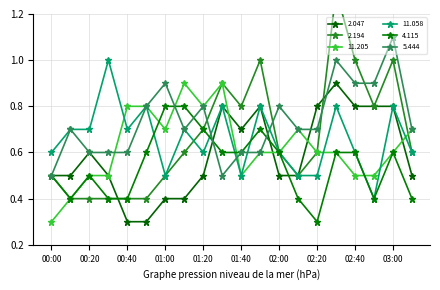

What is the minimum value shown in the chart?

0.3